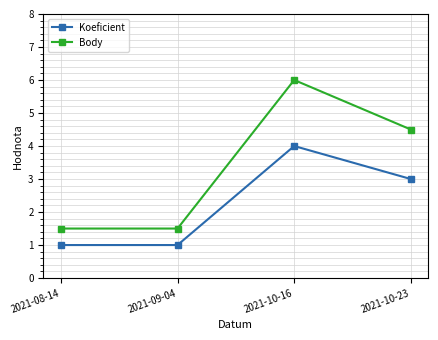

Reading right to left, transcribe all the data shown in this chart.

Koeficient: 3.0	4.0	1.0	1.0
Body: 4.5	6.0	1.5	1.5